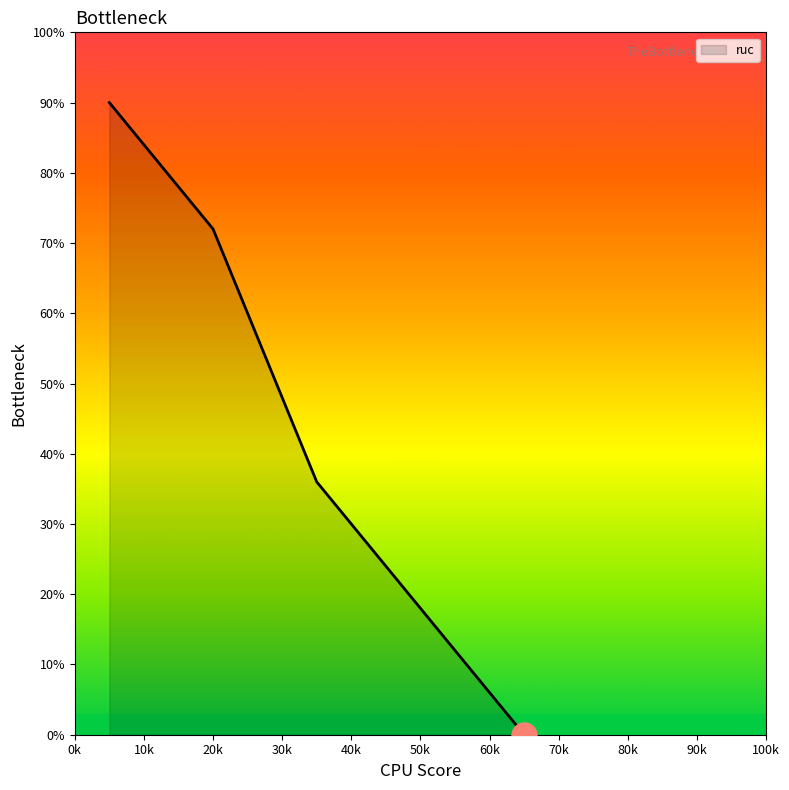

Count the values in the range 18 to 72.

3